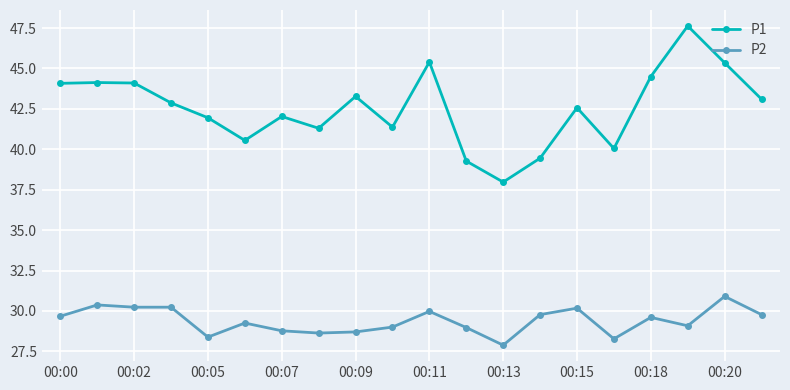

What is the maximum value for P2?

30.9